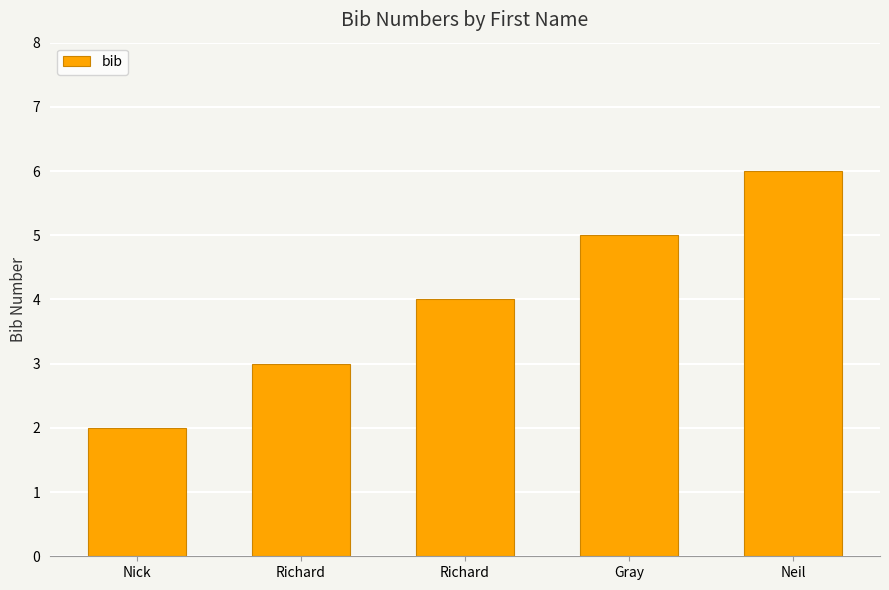

What is the value of the 3rd bar from the left?

3